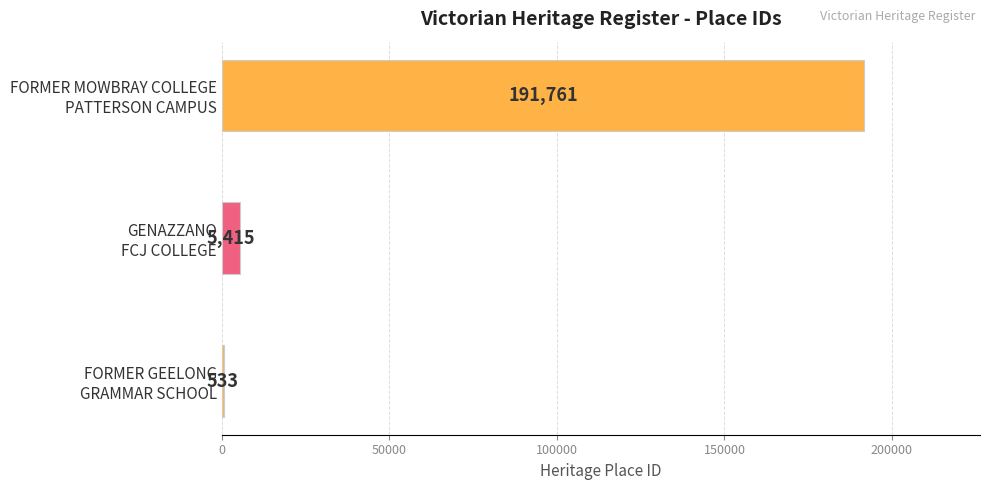

What is the sum of all values?

197709